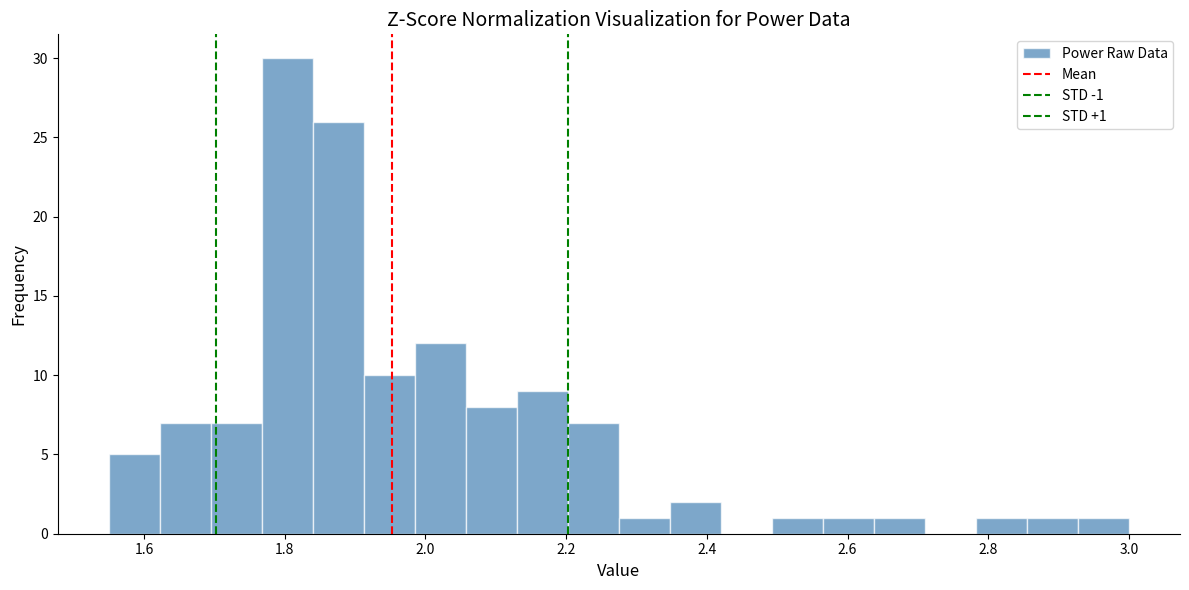

Around what value on the x-axis is the tallest bar? Give the approximate position of its centre, as read against the axis.

1.80